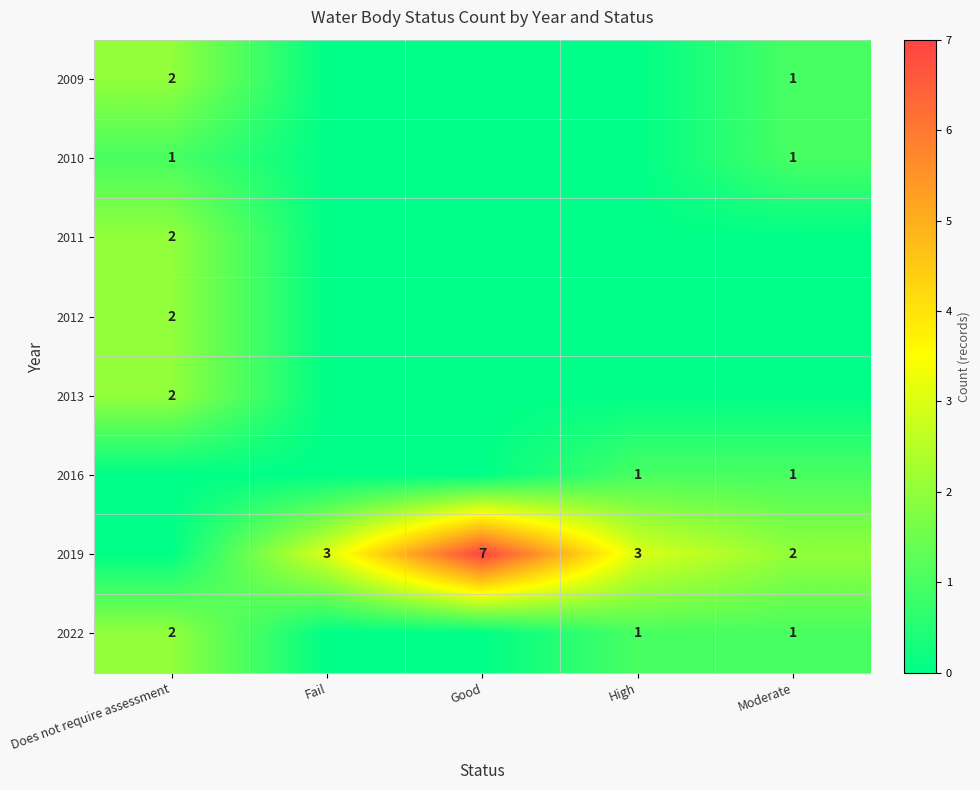

The 2012 series shows 2 at Does not require assessment. True or false?

True